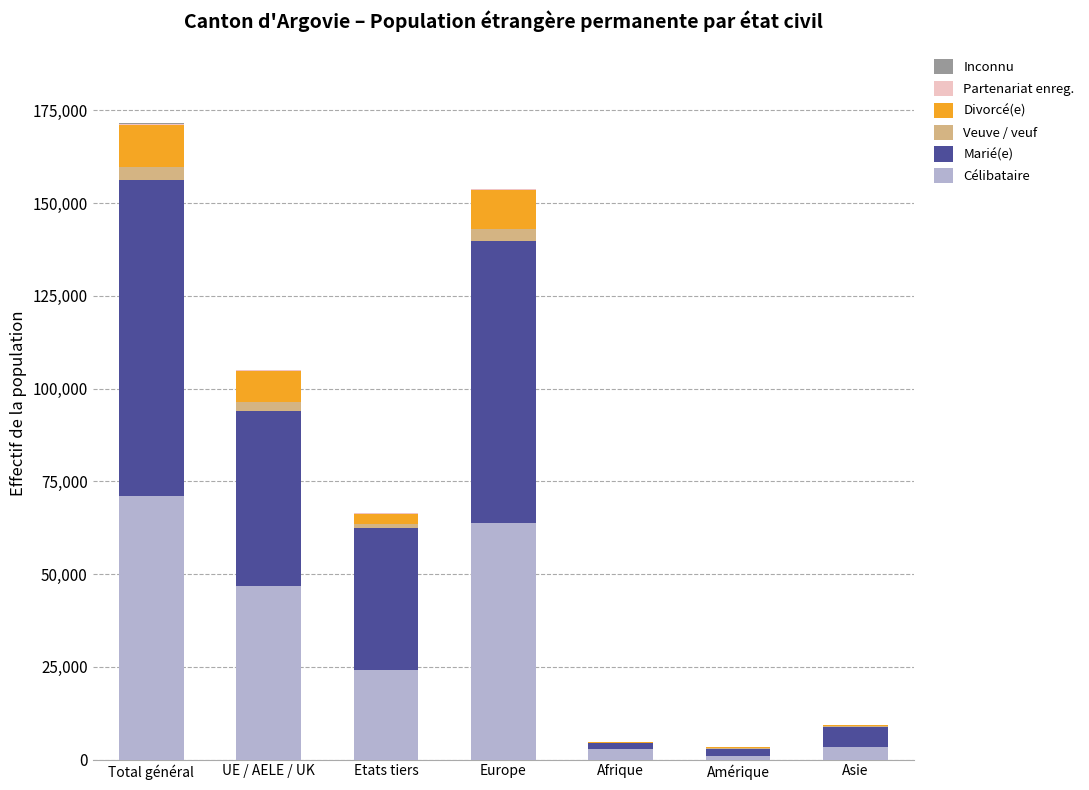

Does the chart contain stacked bars?

Yes